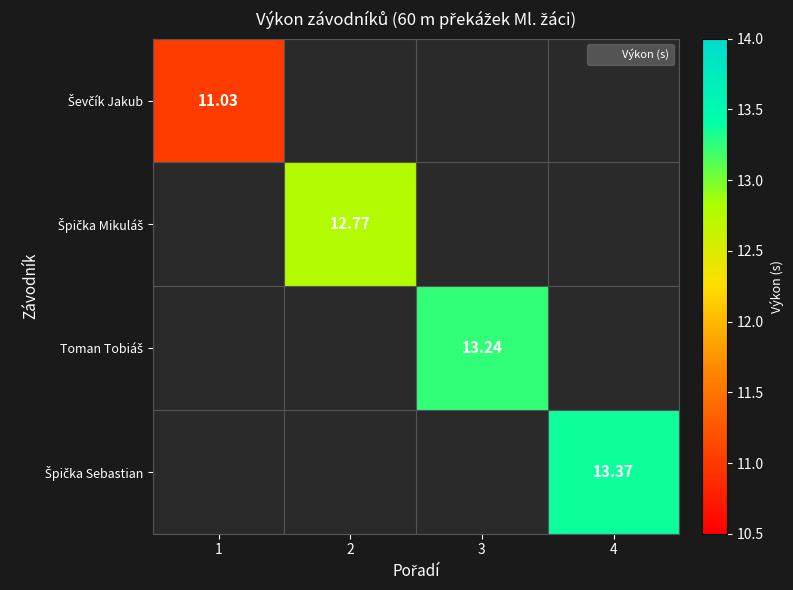

What is the maximum value shown in the chart?

13.4